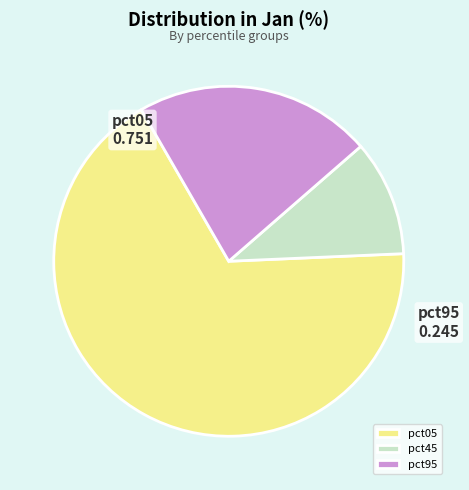

Is there a majority slice in this chart?

Yes